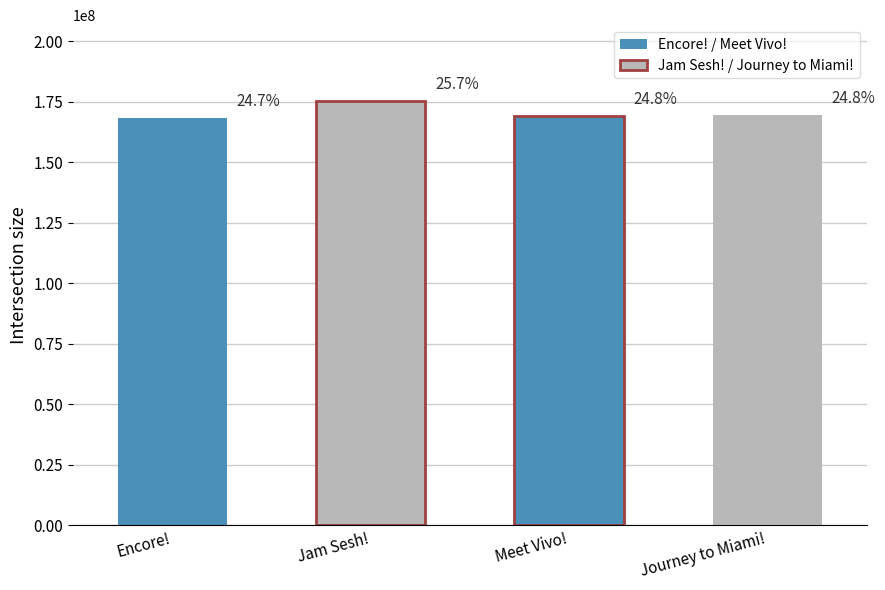

What is the difference between the second highest and minimum values?

1138361